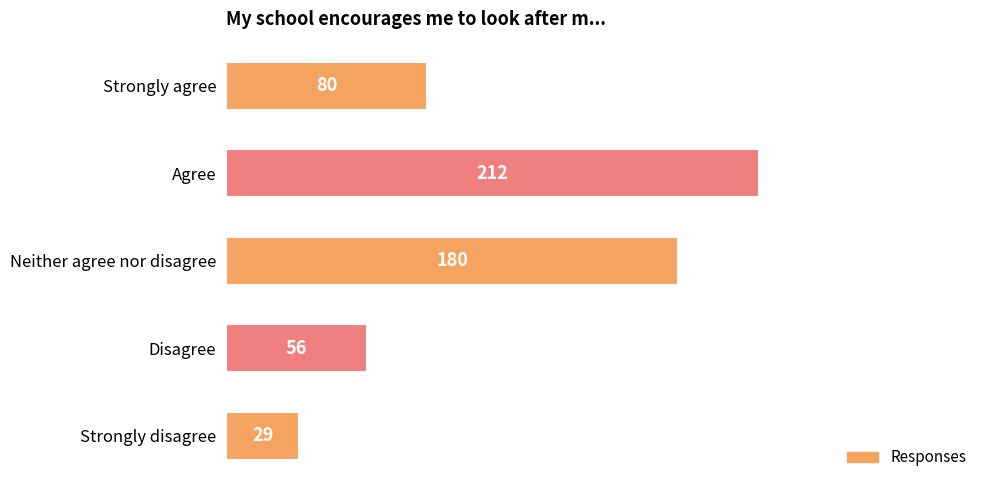

True or false: the data shows 317 at Neither agree nor disagree.

False